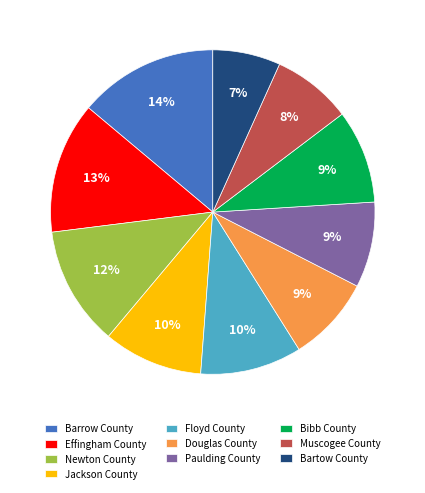

Is Paulding County the majority of the pie?

No